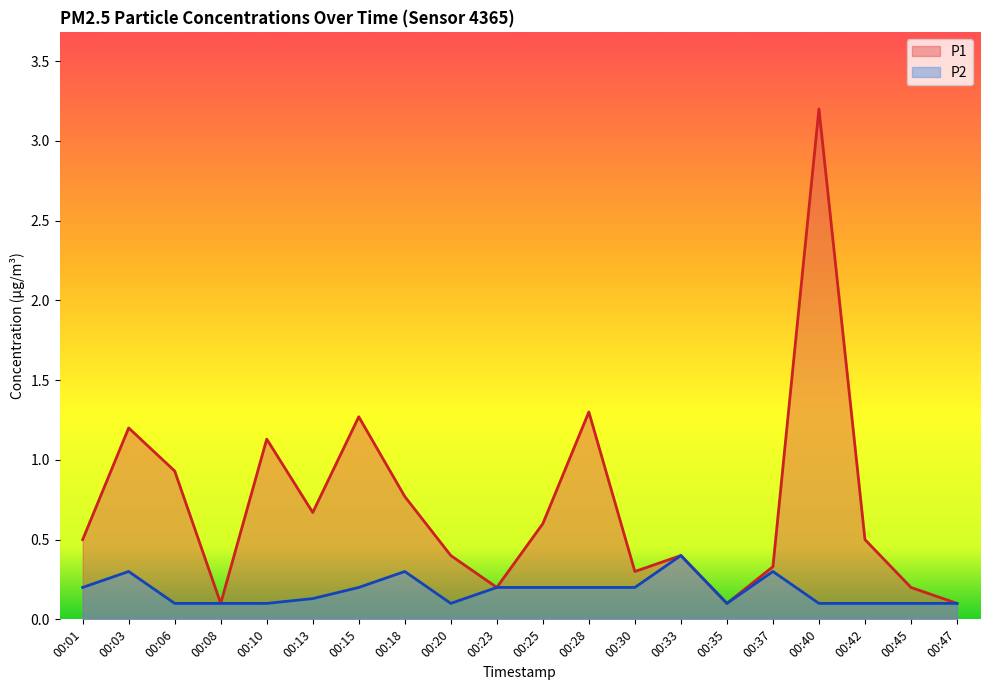

What are all the series names shown in the legend?

P1, P2